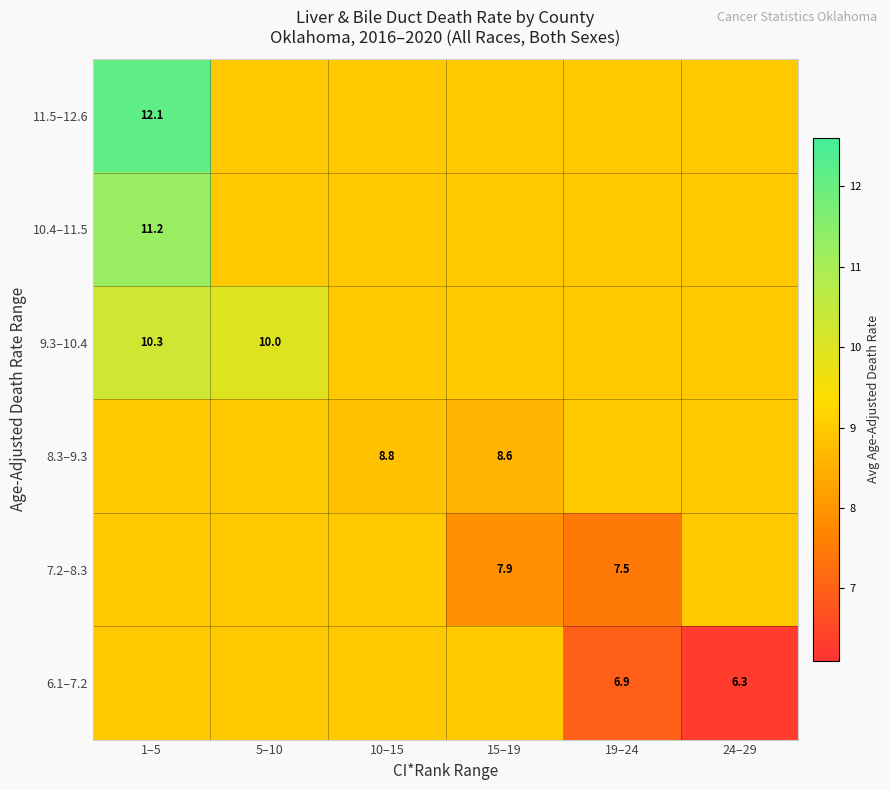

Is the value of 6.1–7.2 at 24–29 greater than the value of 9.3–10.4 at 5–10?

No